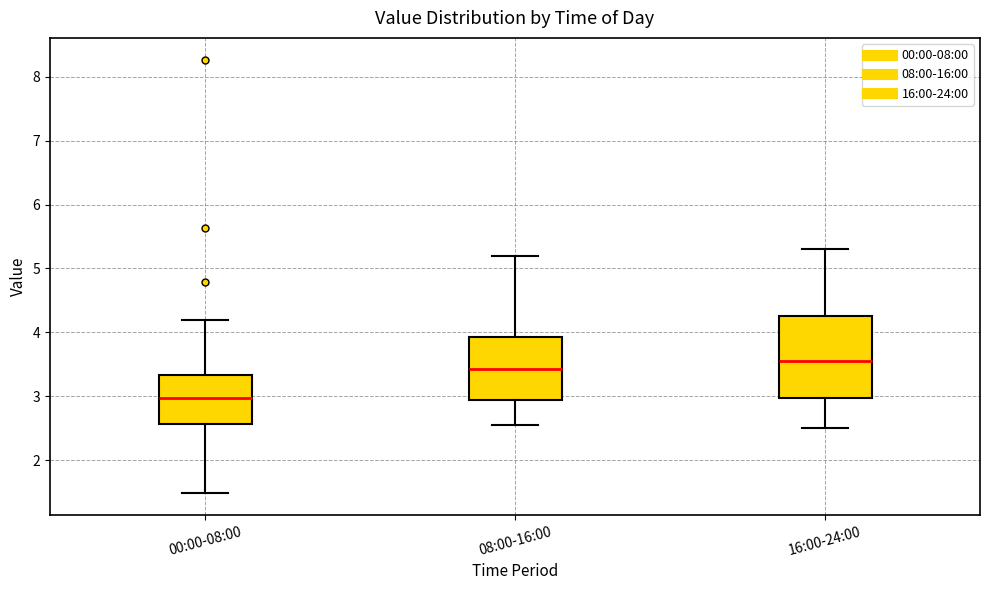

Reading left to right, transcribe this box plot: for each box, give where its median line is, the range the box spans, and where its two whiskers end, as read against the y-axis. The values are not printed on the chart, so give them approximately, as read against the axis.

00:00-08:00: median 3.0, box 2.6 to 3.3, whiskers 1.5 to 4.2
08:00-16:00: median 3.4, box 2.9 to 3.9, whiskers 2.6 to 5.2
16:00-24:00: median 3.6, box 3.0 to 4.3, whiskers 2.5 to 5.3